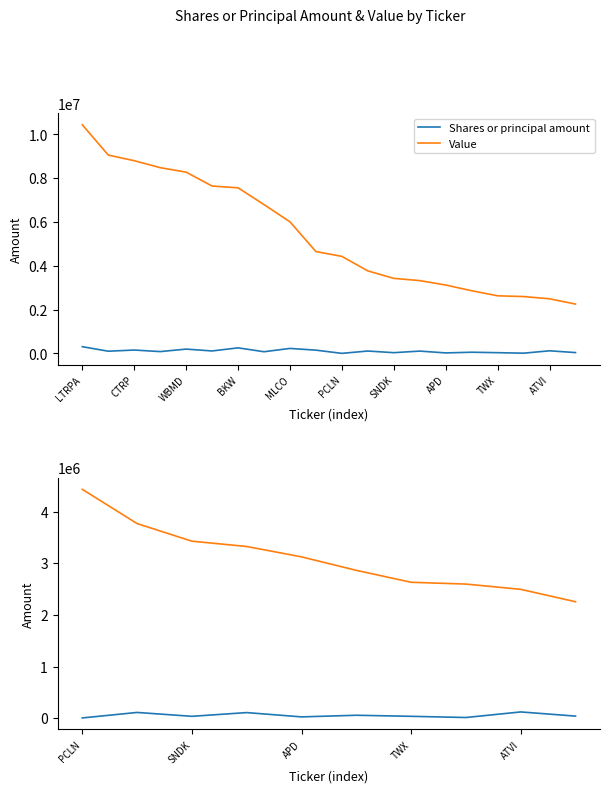

In Shares or principal amount, how many points are lower than both neighbors (excluding endpoints)?

3